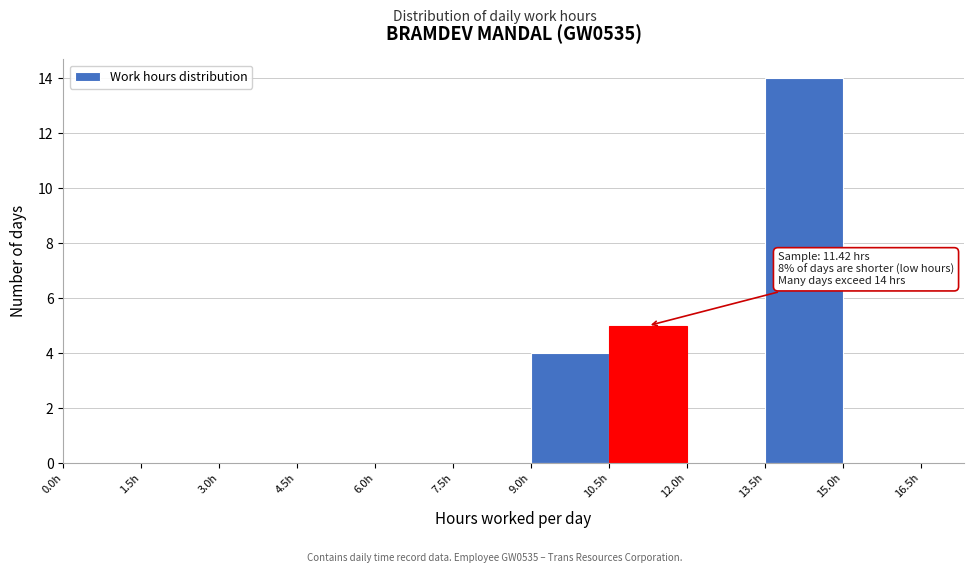

Which range on the x-axis has the tallest bar?

13.5 to 15.0